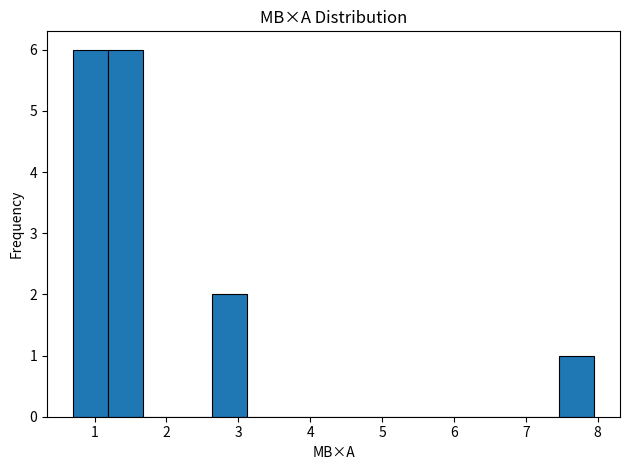

How tall is the bar that spans 0.7 to 1.2 on the x-axis? Neither the bar edges nor the heights are printed on the chart, so give them approximately, as read against the axes.

6